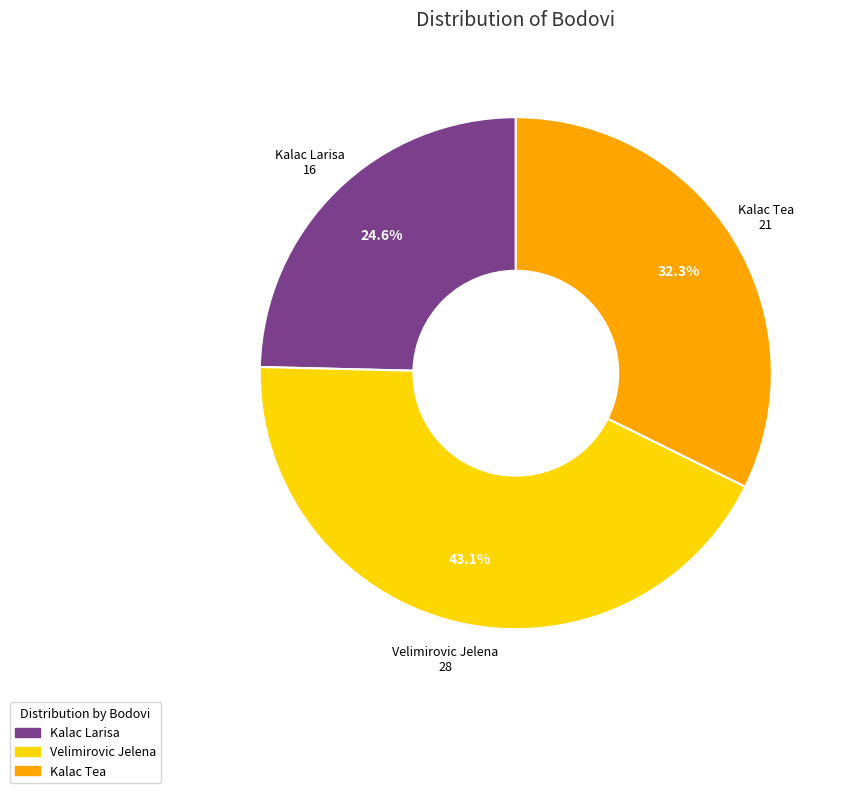

Which has a higher value, Kalac Larisa or Kalac Tea?

Kalac Tea